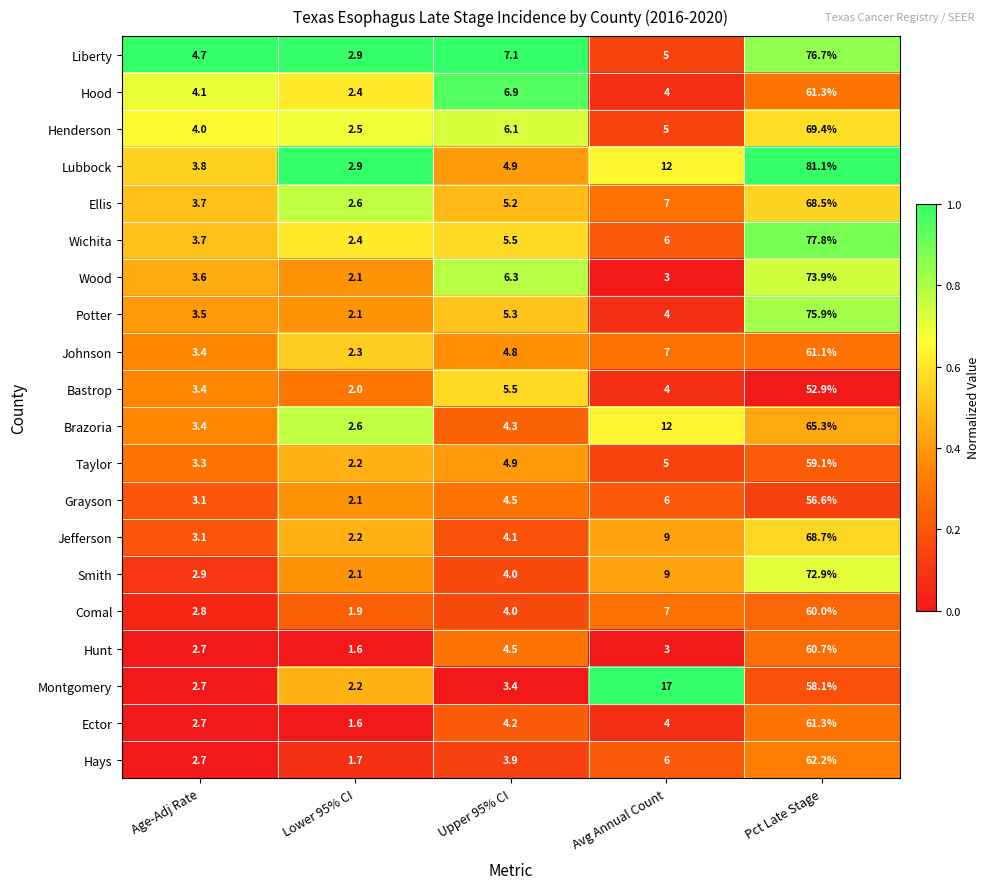

At which category is the sum across all series the highest?

Pct Late Stage